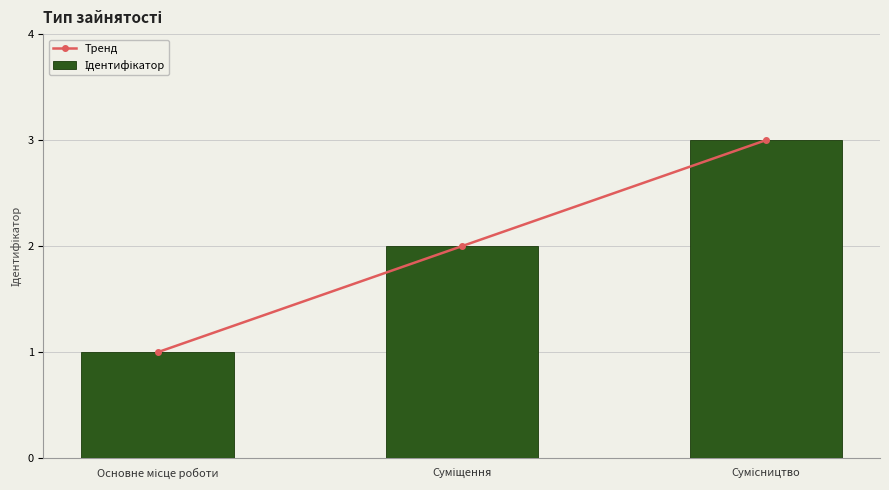

Rank the series by their maximum value, from highest to lowest.

Тренд, Ідентифікатор